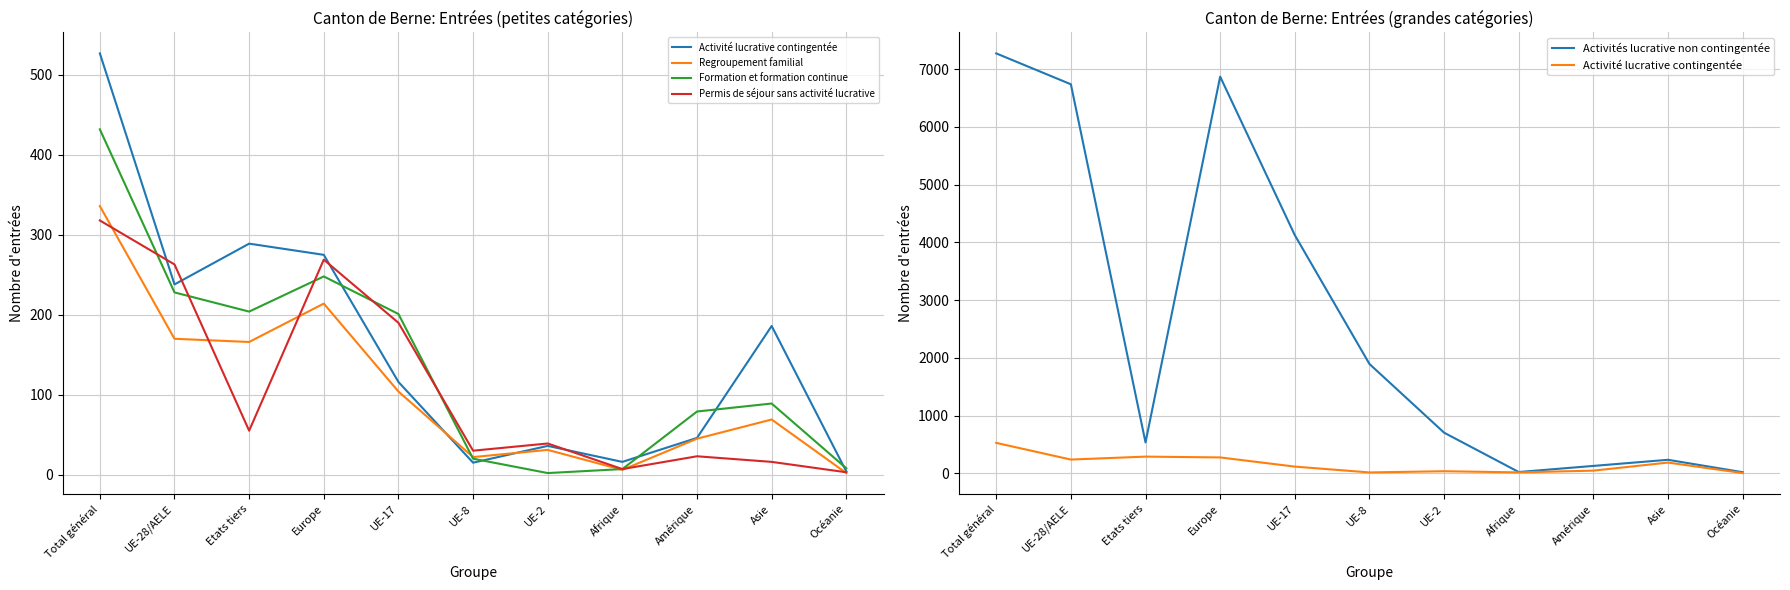

What is the value of the Activité lucrative contingentée point at the 11th from the left?

4